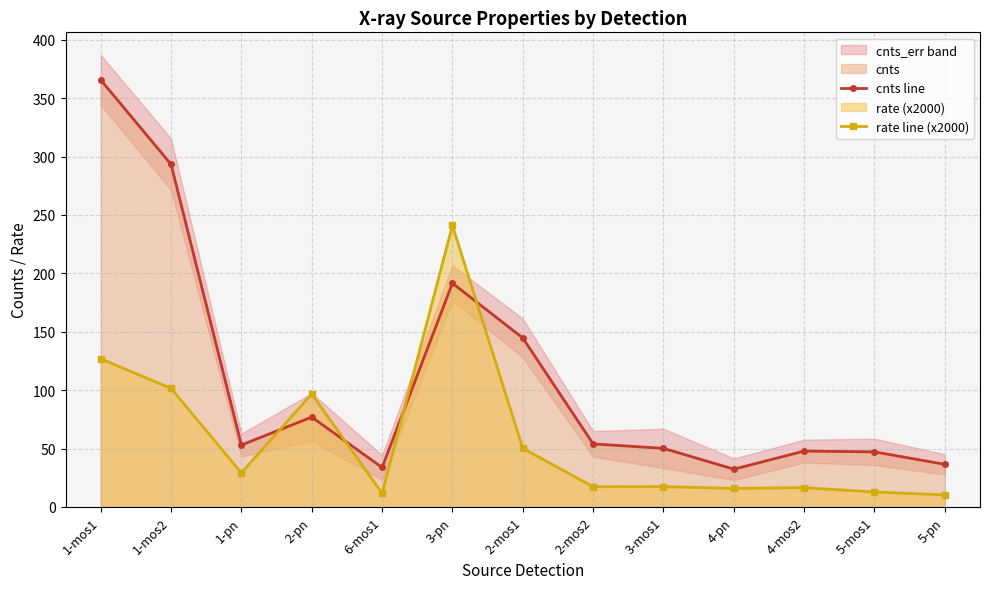

True or false: rate line (x2000) has more than 1 interior local peaks.

True